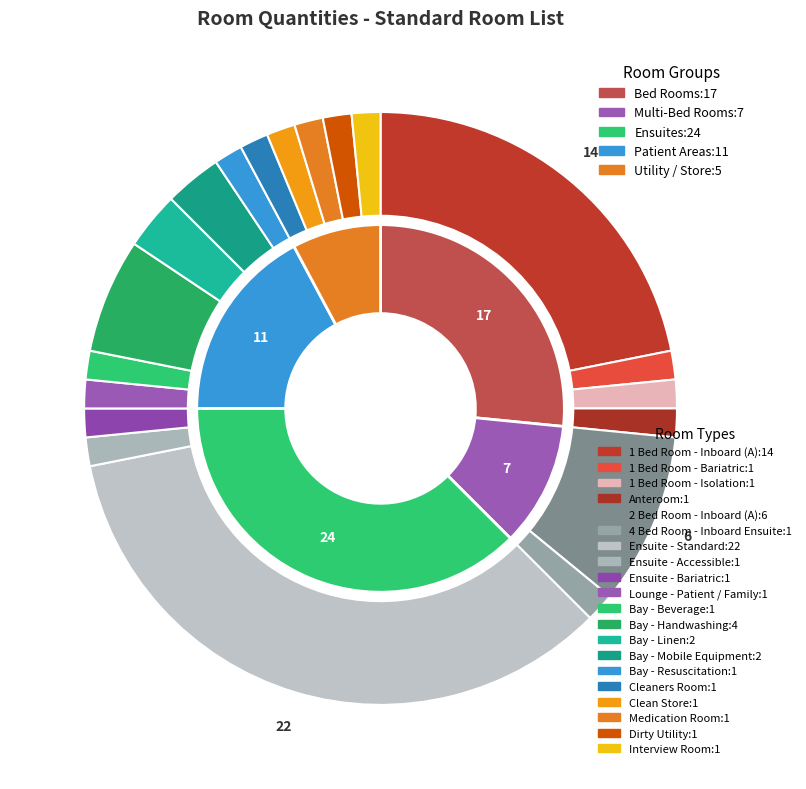

Which category has the biggest portion of the pie?

Ensuite - Standard